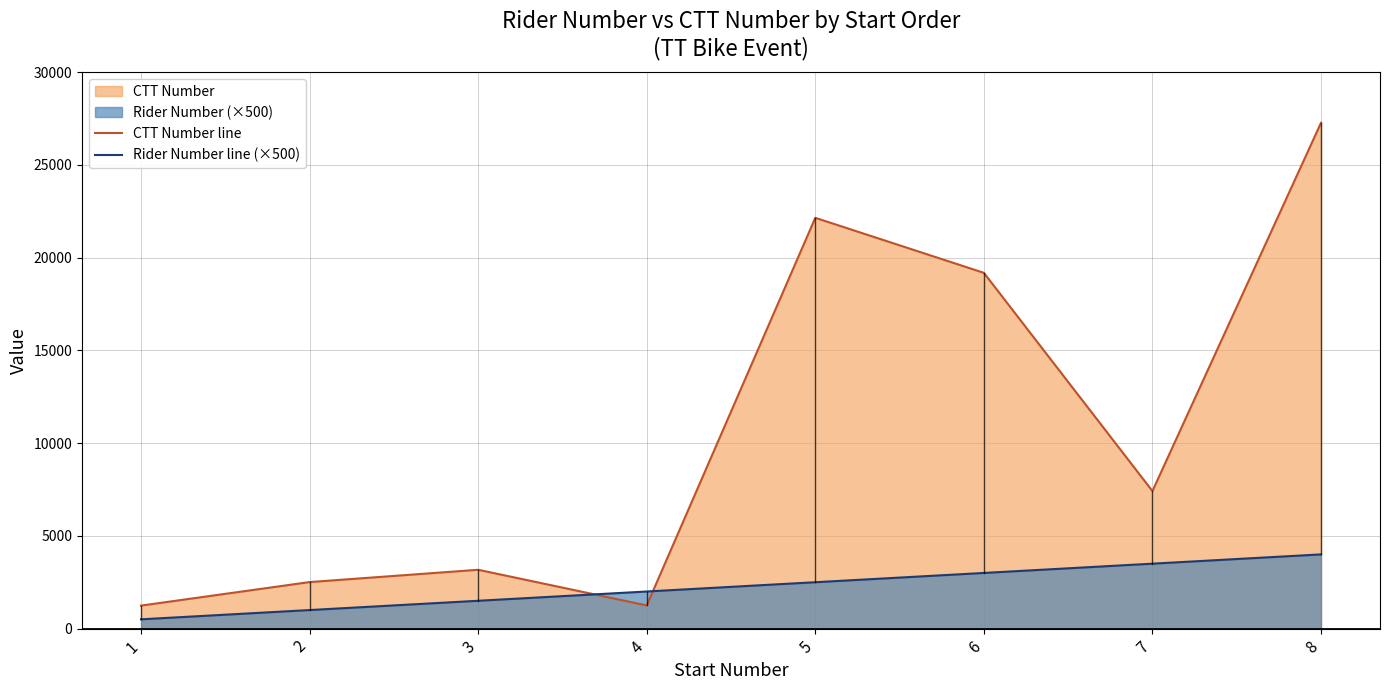

Where is CTT Number line nearest to the value 14252?

6